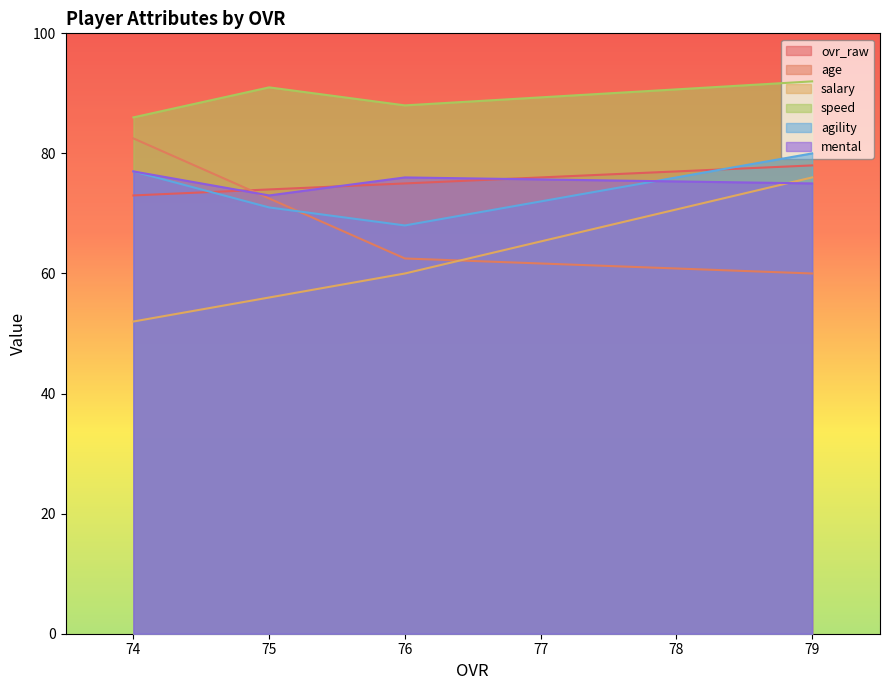

What is the sum of all ovr_raw values?

300.0